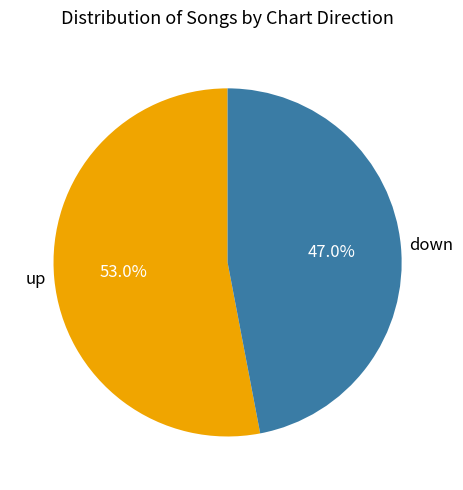

To the nearest percent, what is the difference between the largest and smallest slice percentages?

6%